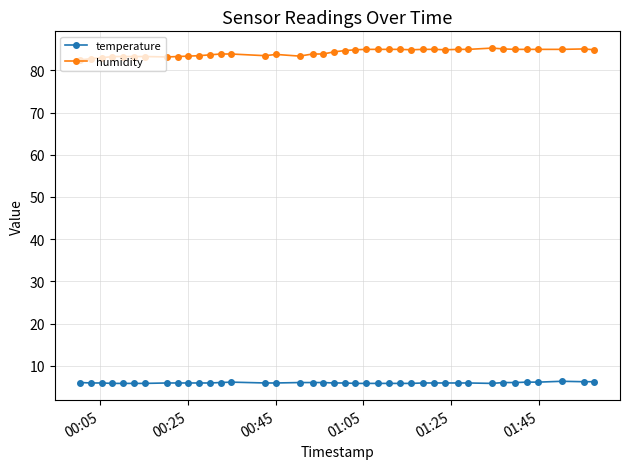

What is the difference between the maximum and minimum values in the humidity series?

2.8